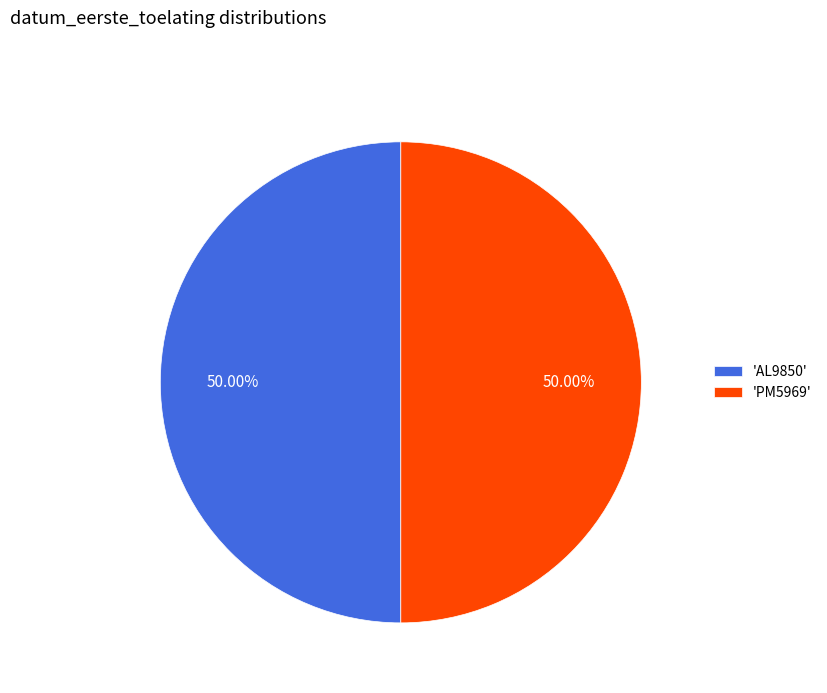

Approximately how many times larger is the value at 'PM5969' compared to 'AL9850'?

1.0